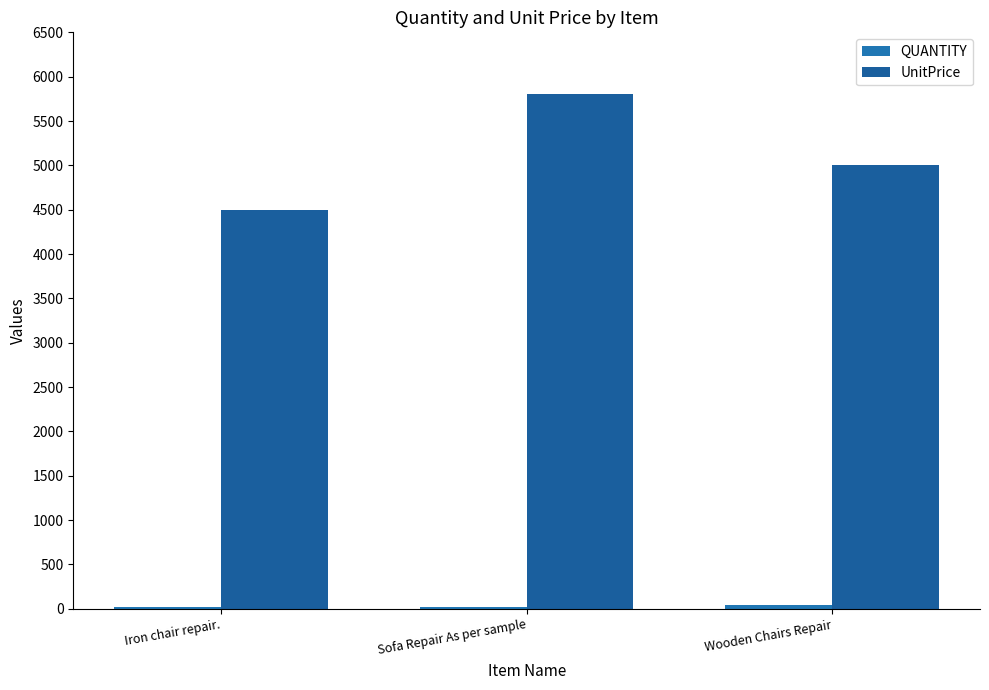

Which series changed the most between Iron chair repair. and Sofa Repair As per sample?

UnitPrice